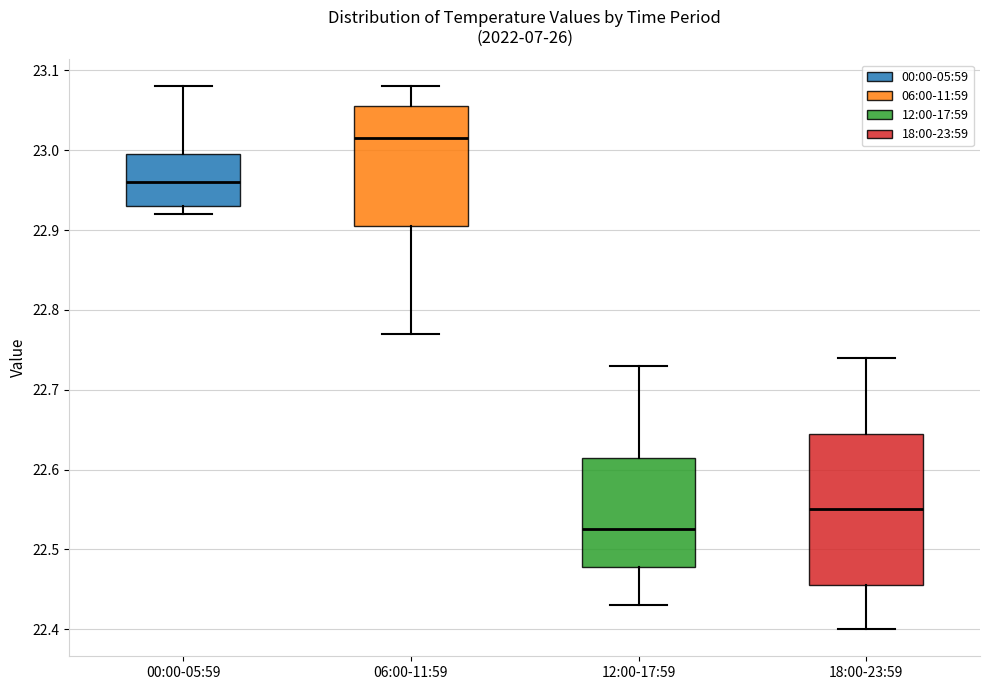

Where does the lower whisker of the box for 18:00-23:59 end on the y-axis? The values are not printed on the chart, so give them approximately, as read against the axis.

22.40